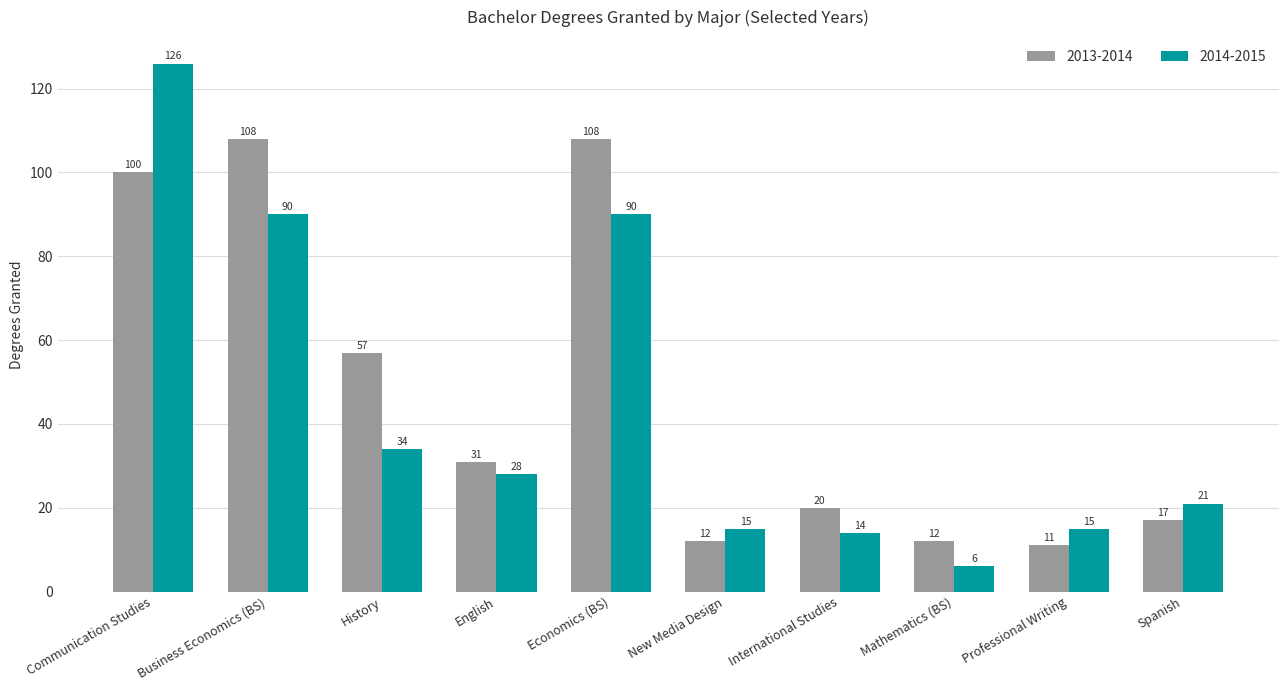

Which series changed the most between English and International Studies?

2014-2015